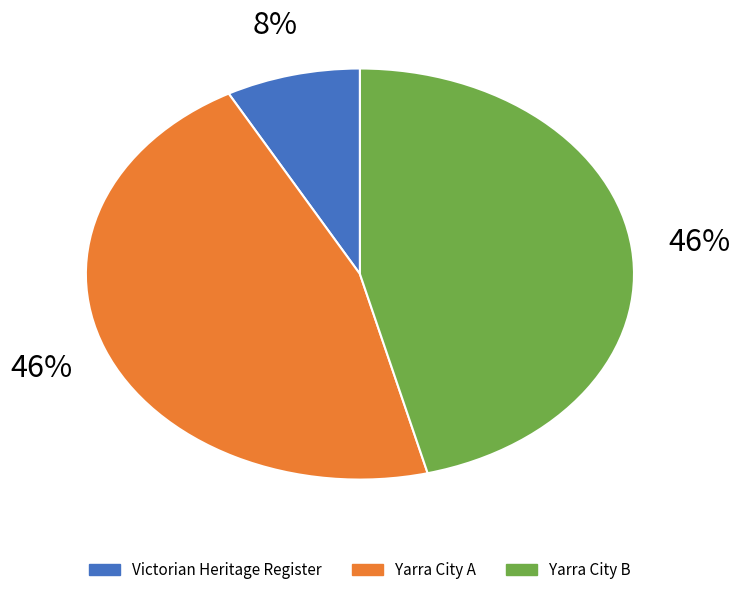

How many segments does this pie chart have?

3